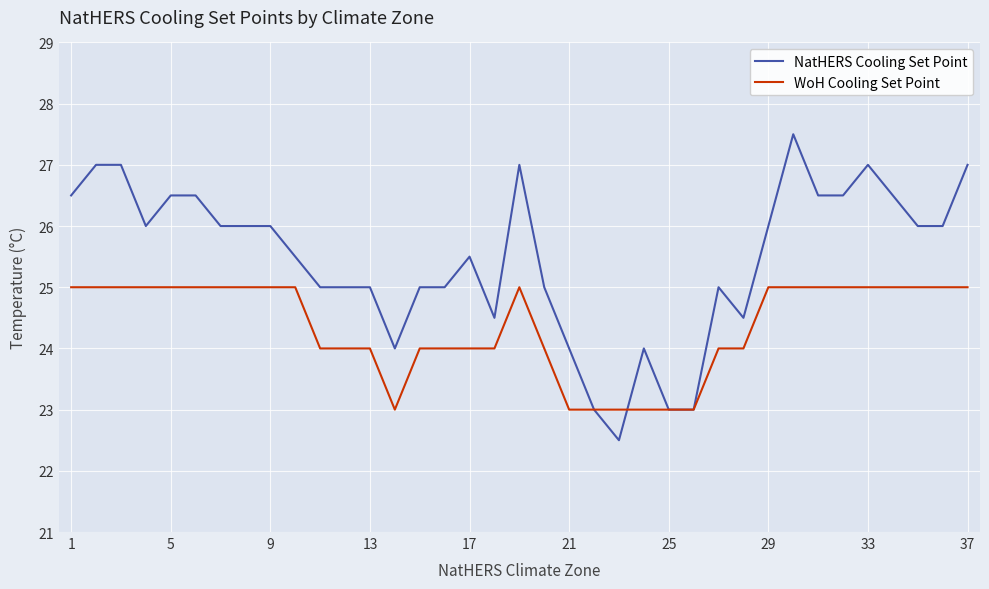

List the series in order of their peak value, lowest first.

WoH Cooling Set Point, NatHERS Cooling Set Point